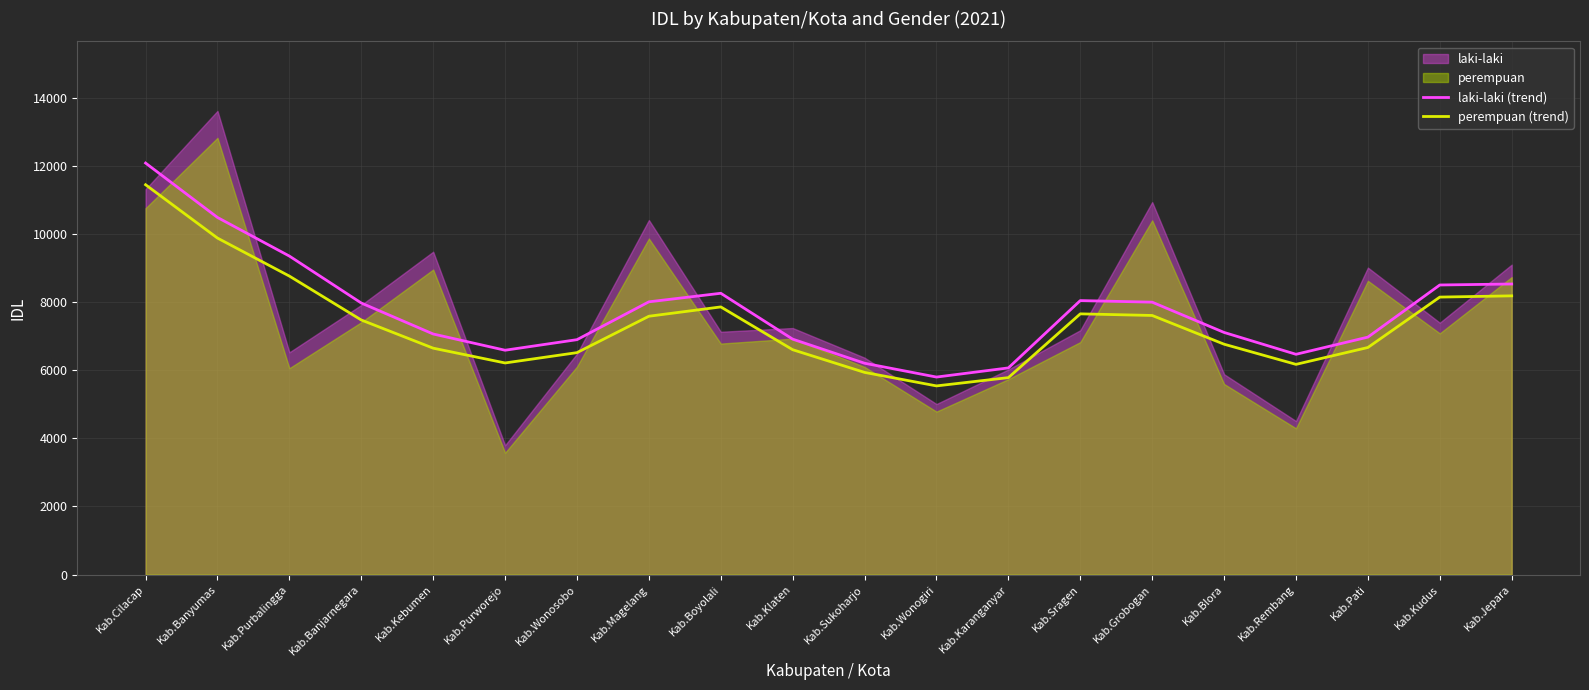

How many lines are shown in the chart?

2